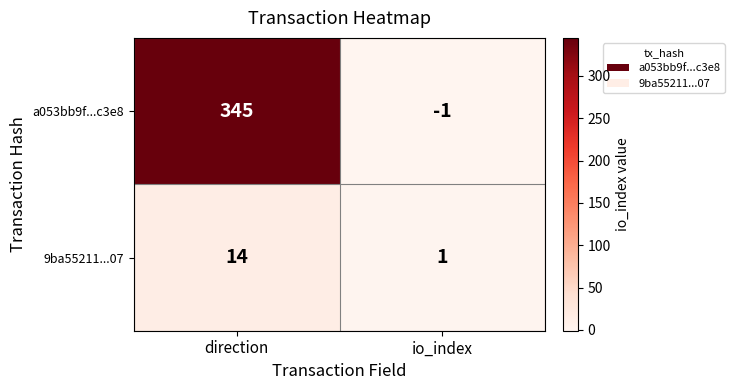

At which category does the chart reach its peak across all series?

direction